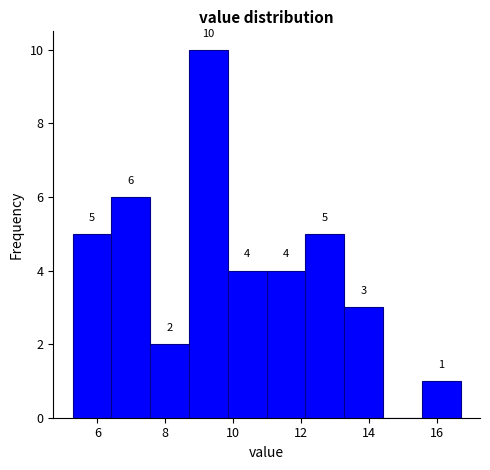

Over which range of the x-axis is the bar tallest?

8.6 to 9.8